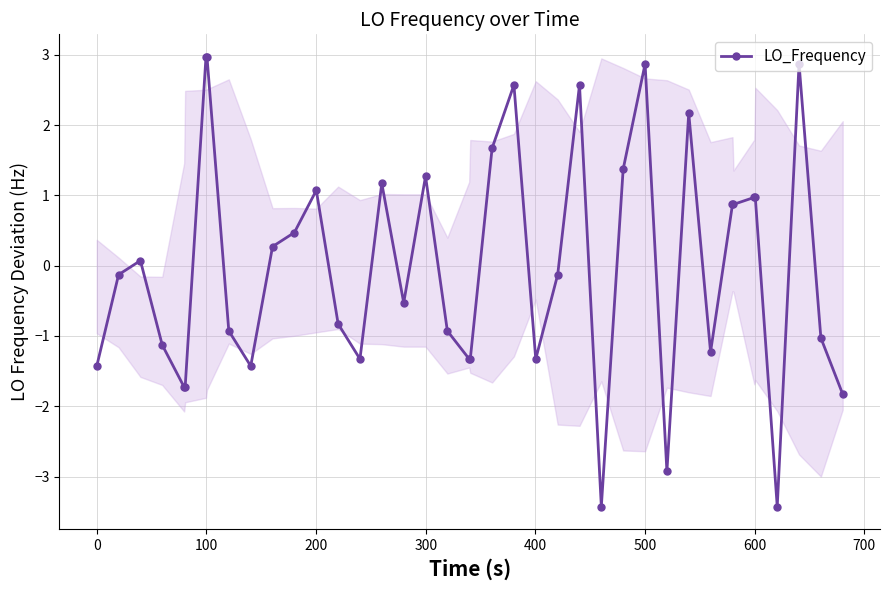

What is the value of the 12th point from the left?

0.5